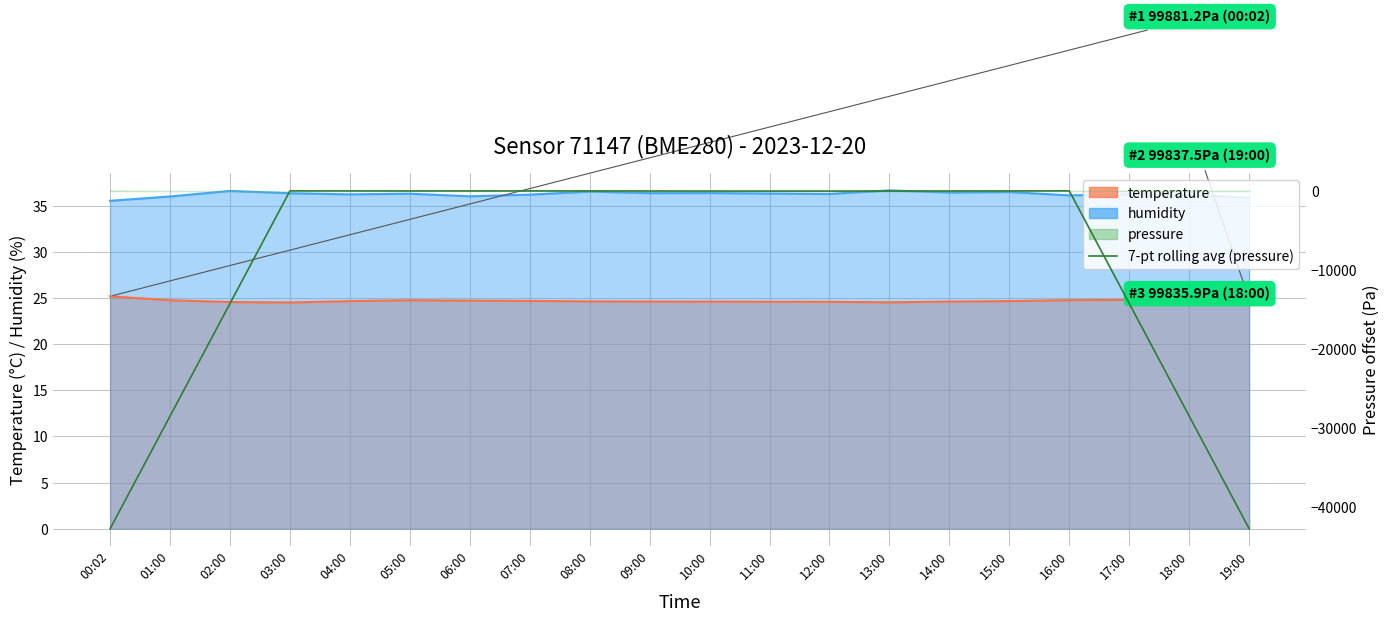

The chart shows a value of 44.9 at 08:00. True or false?

False